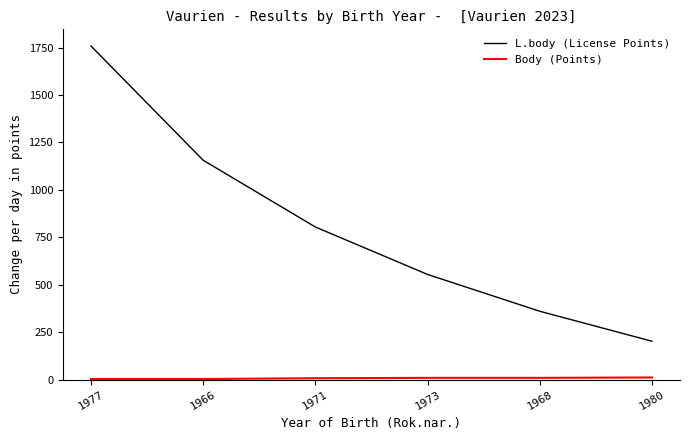

At which category does the chart reach its peak across all series?

1977